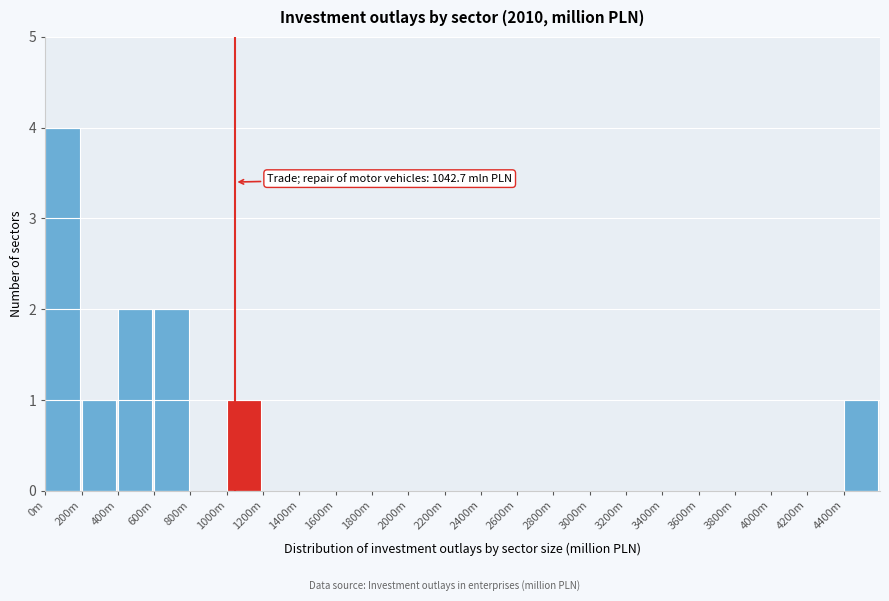

Reading left to right, transcribe all the data shown in this chart.

0m=4	200m=1	400m=2	600m=2	800m=0	1000m=1	1200m=0	1400m=0	1600m=0	1800m=0	2000m=0	2200m=0	2400m=0	2600m=0	2800m=0	3000m=0	3200m=0	3400m=0	3600m=0	3800m=0	4000m=0	4200m=0	4400m=1